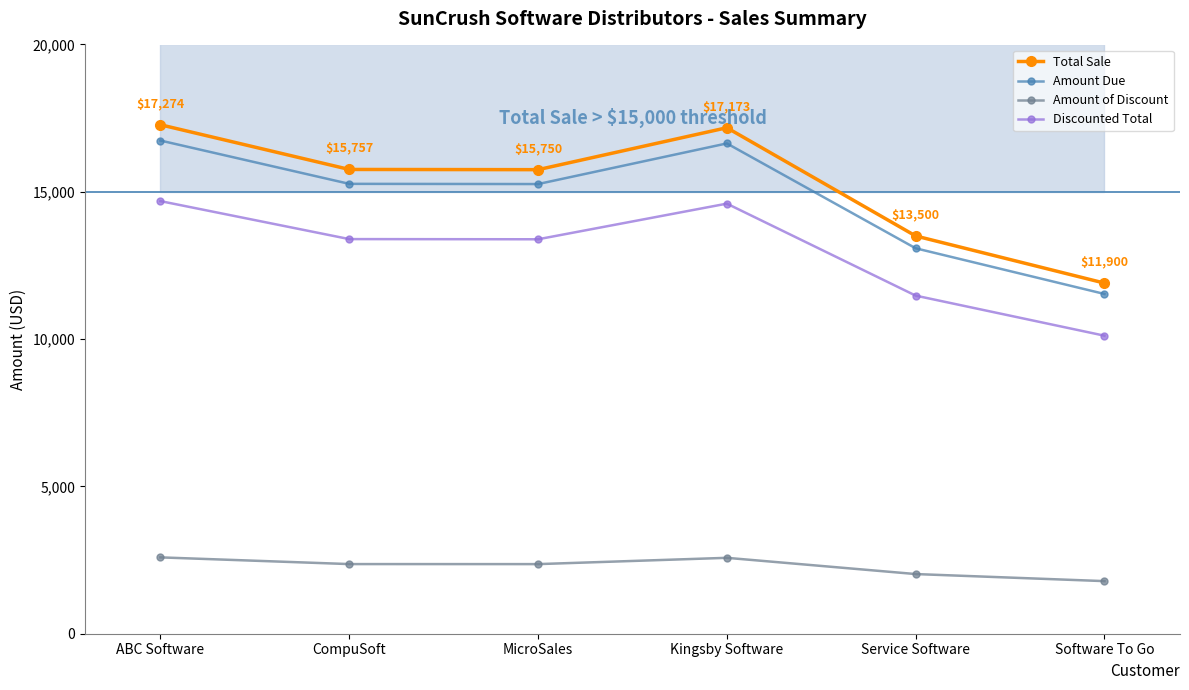

The value of Amount of Discount at Kingsby Software is 3843.2. True or false?

False